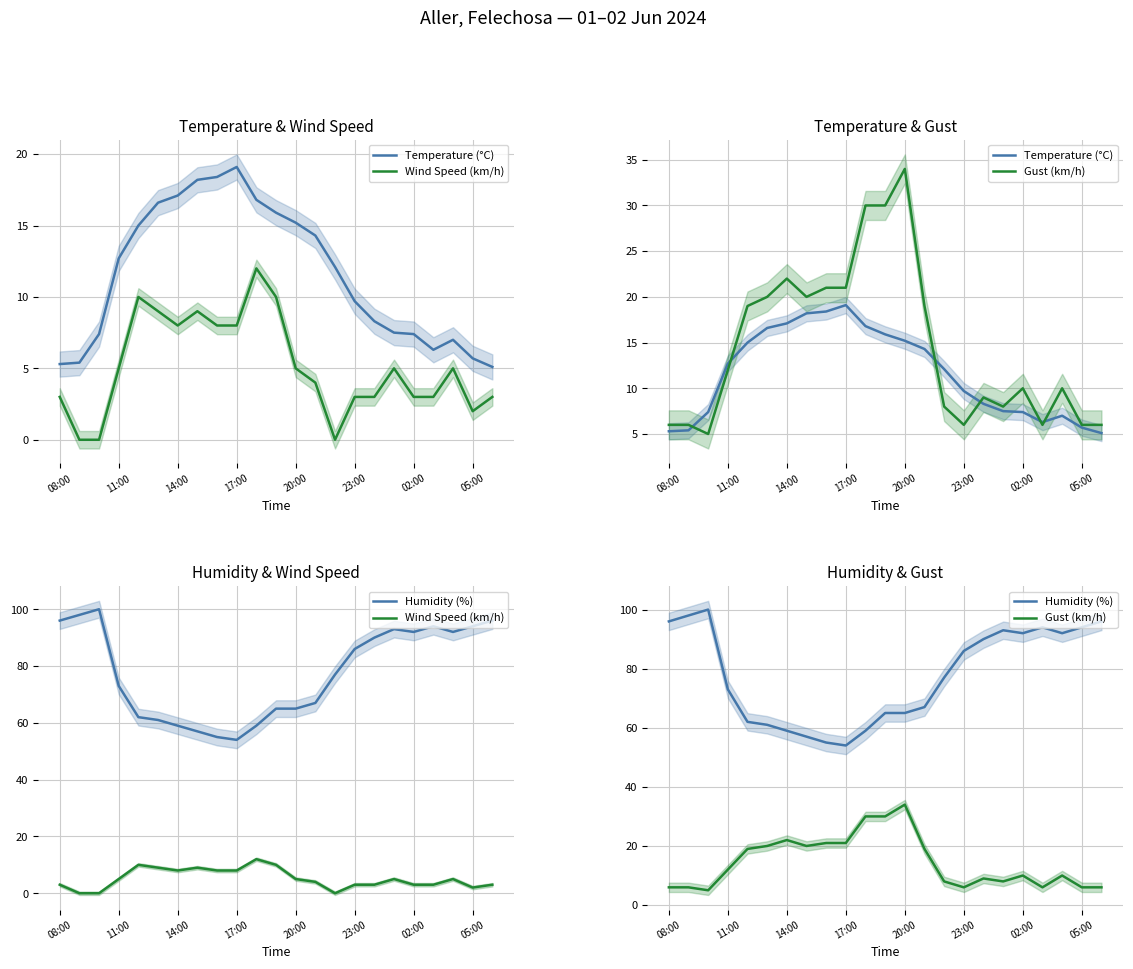

Where is the first local minimum for Temperature (°C)?

19